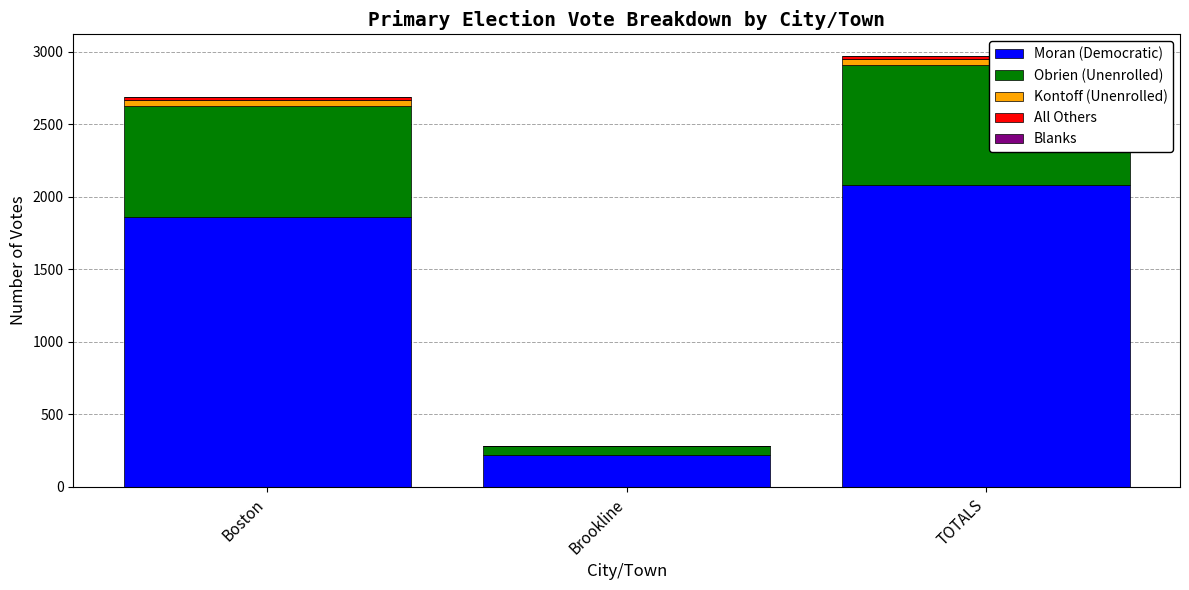

What is the sum of all Moran (Democratic) values?

4166